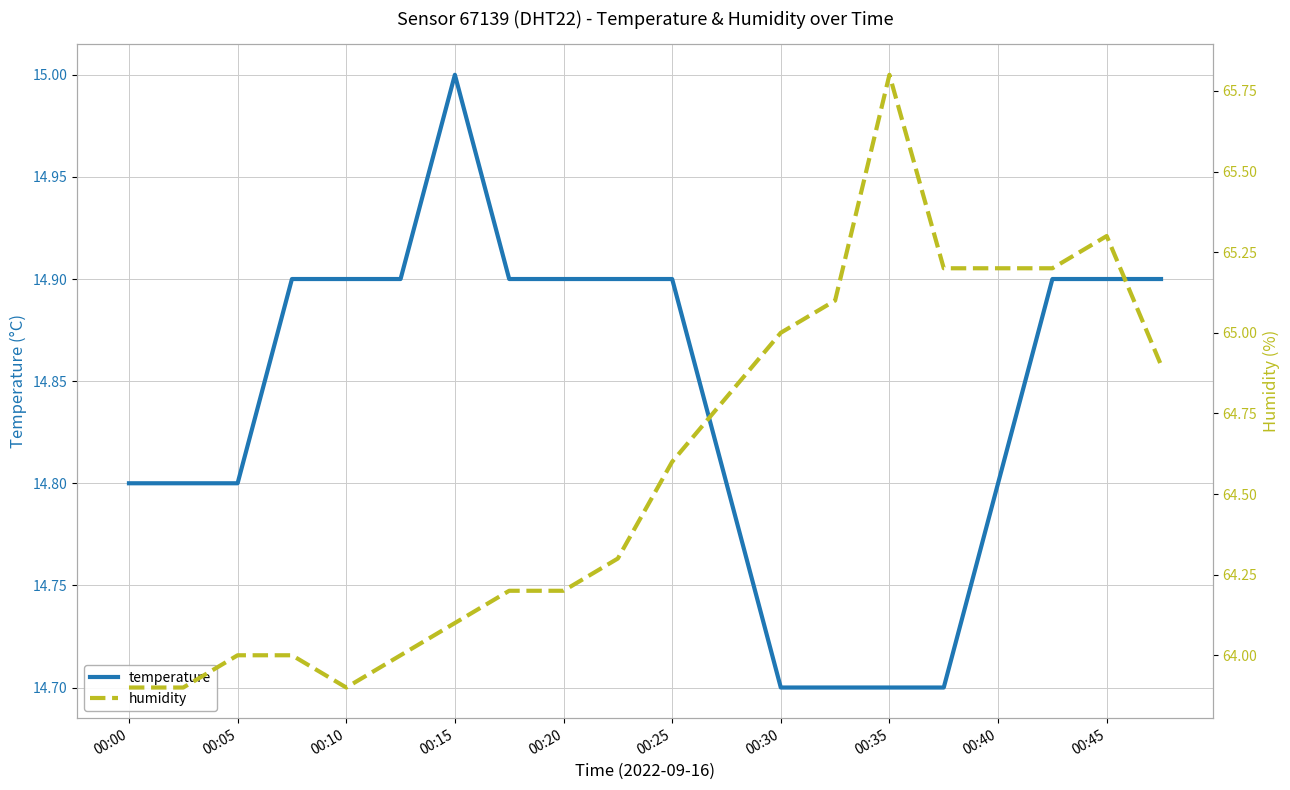

Is it true that temperature equals 14.7 at 00:35?

True